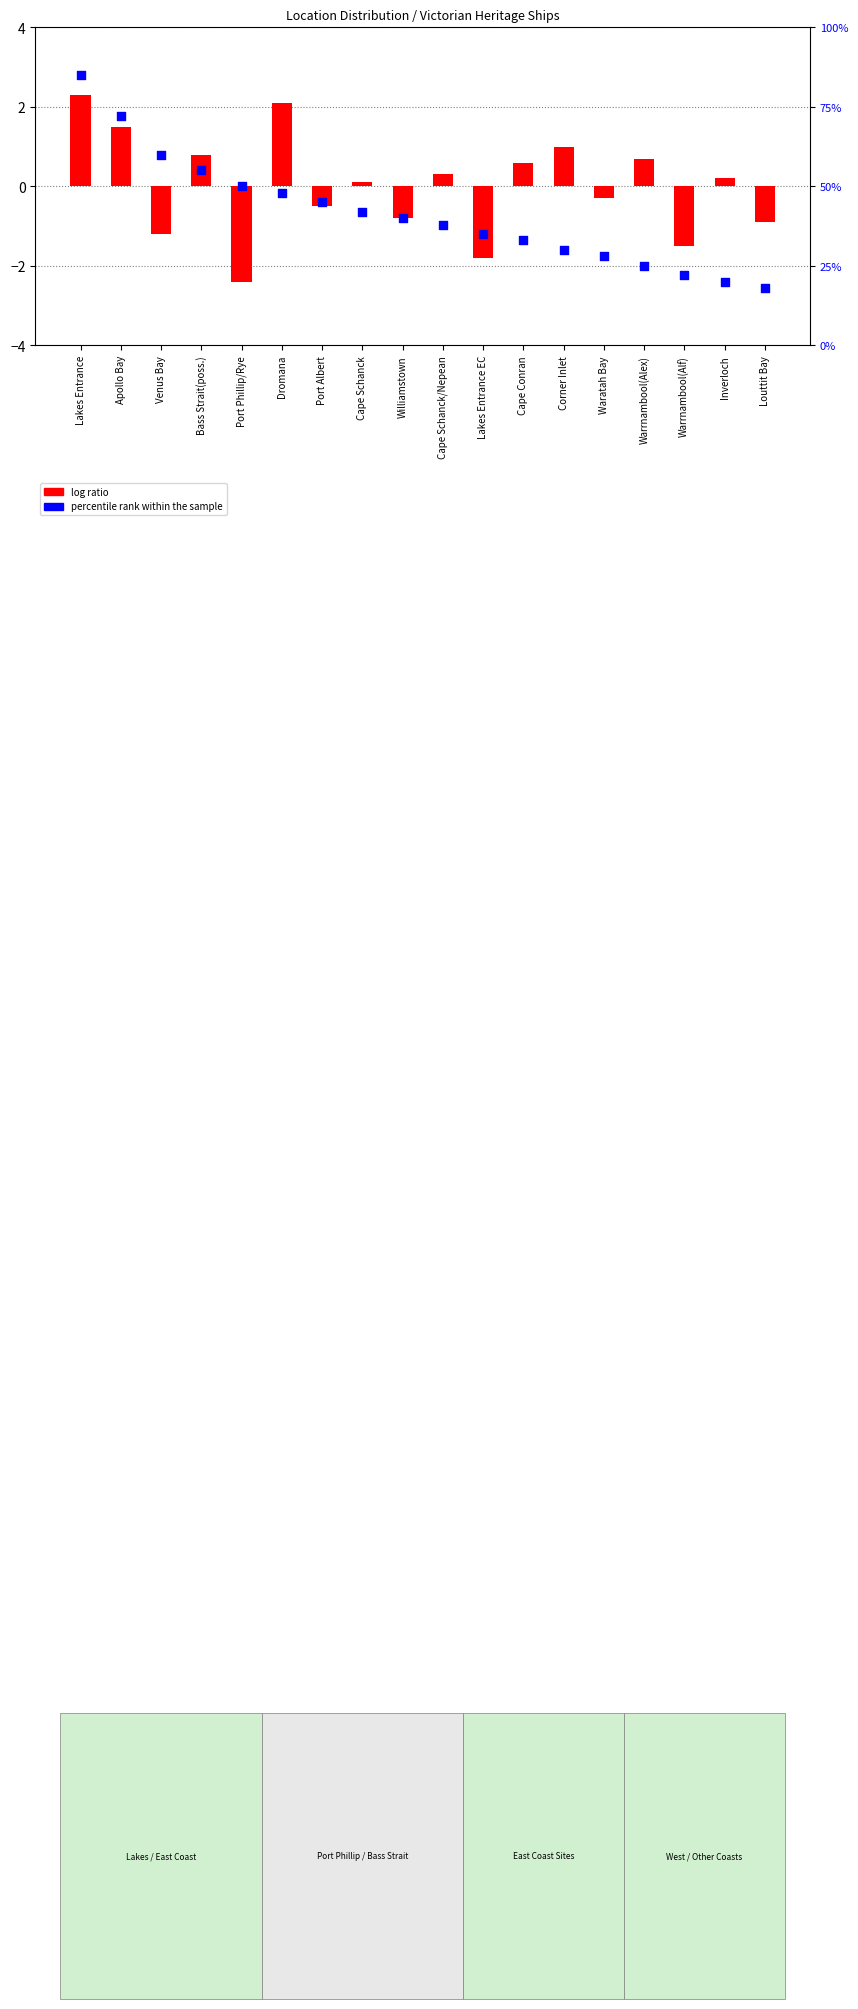

Which series has the largest total across all categories?

percentile rank within the sample